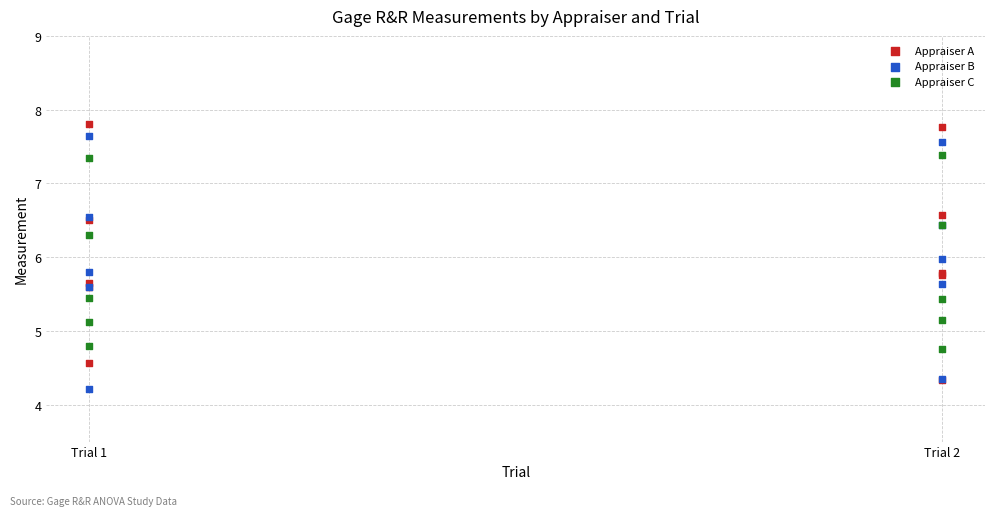

What are all the series names shown in the legend?

Appraiser A, Appraiser B, Appraiser C